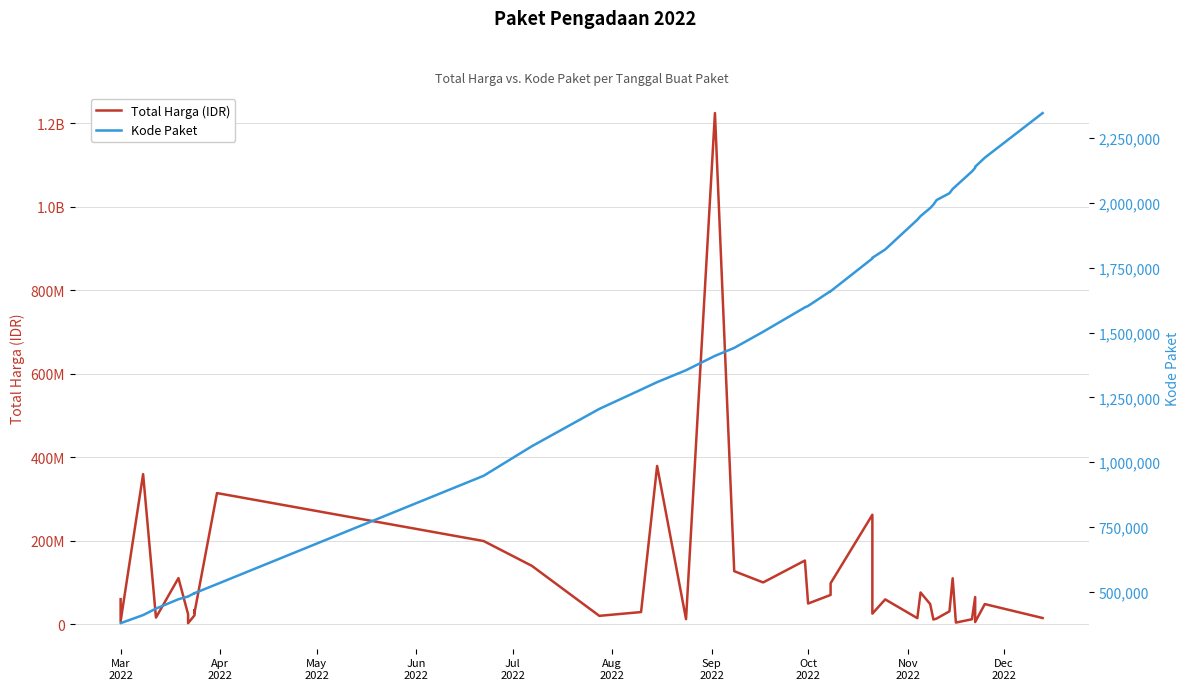

True or false: Kode Paket and Total Harga (IDR) cross at least once.

False